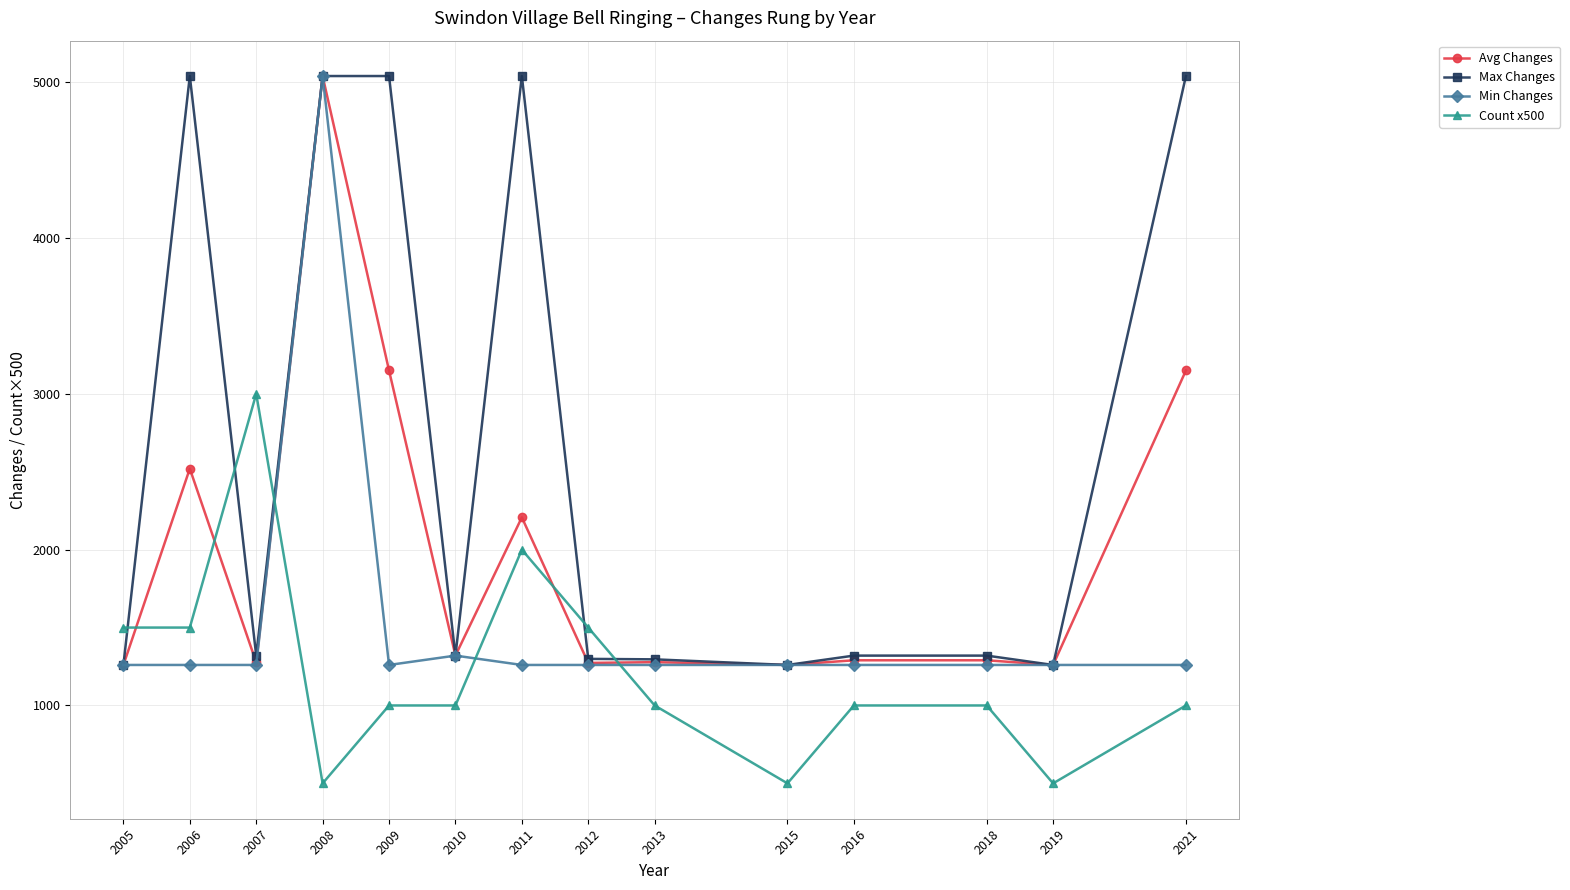

What is the maximum value for Count x500?

3000.0